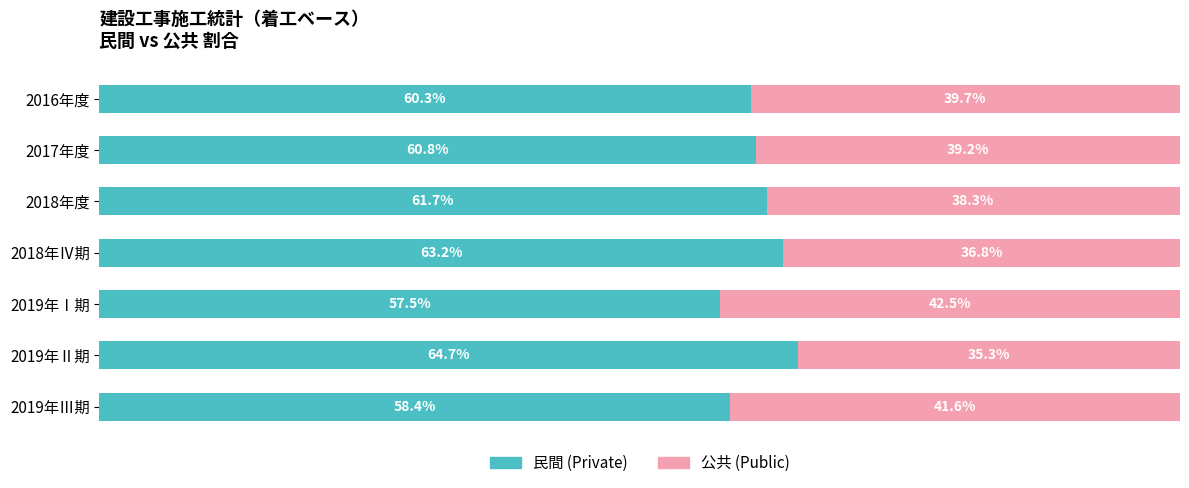

Where is 民間 (Private) nearest to the value 61?

2017年度